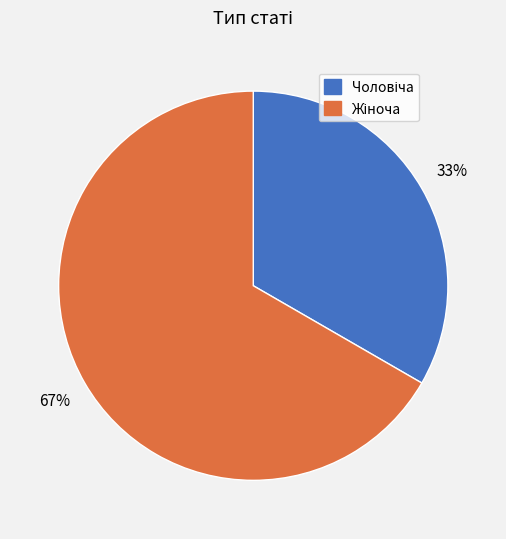

Is there a majority slice in this chart?

Yes